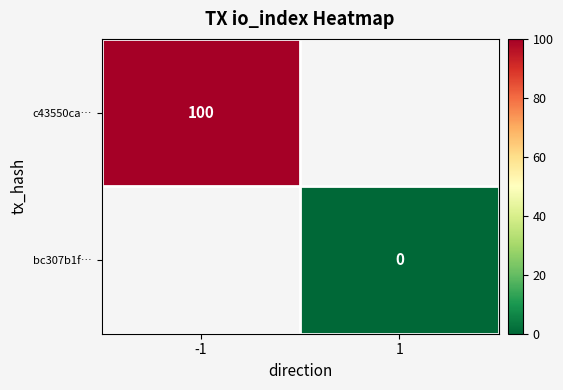

Is the value of c43550ca… at -1 greater than the value of bc307b1f… at 1?

Yes